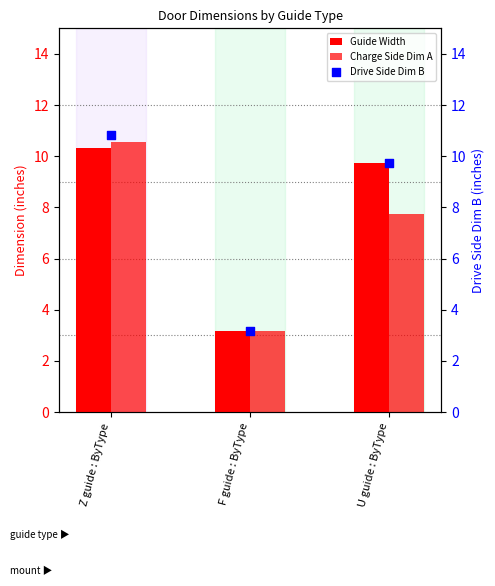

What is the total value across all series at U guide : ByType?

27.2